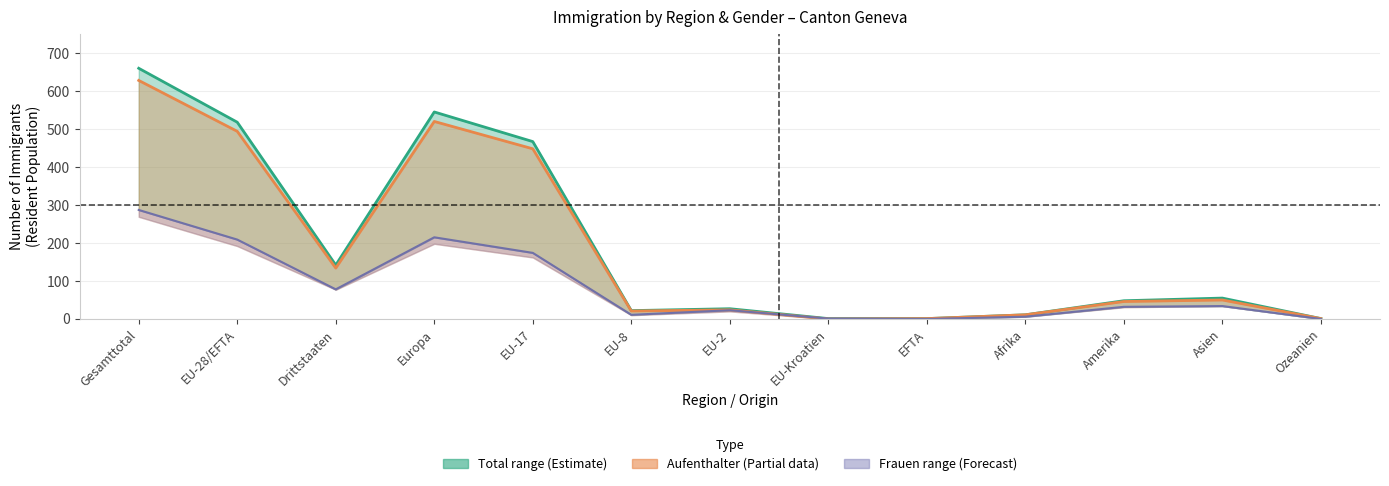

The Aufenthalter Total series shows 1 at EFTA. True or false?

False